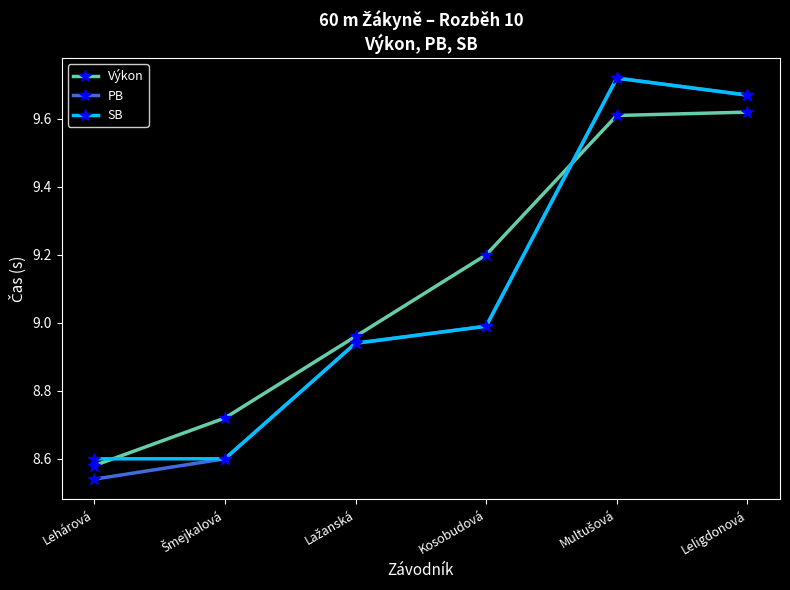

True or false: Výkon has a value of 6.0 at Leligdonová.

False